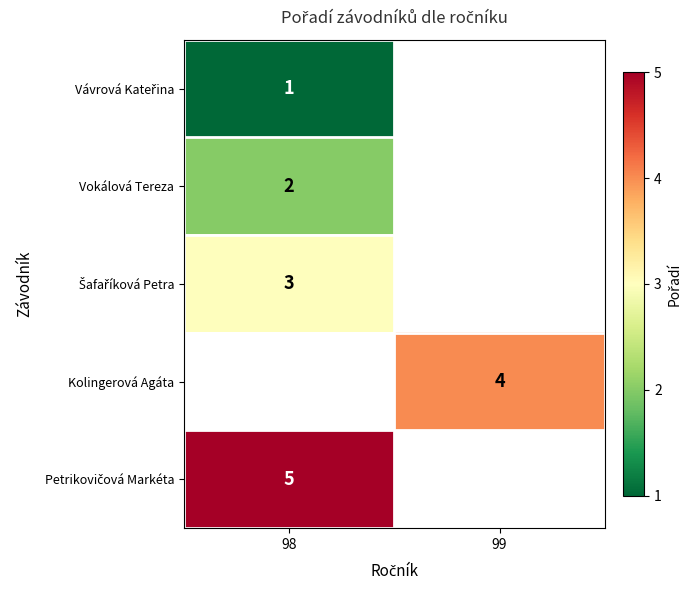

The value of Vokálová Tereza at 98 is 3. True or false?

False